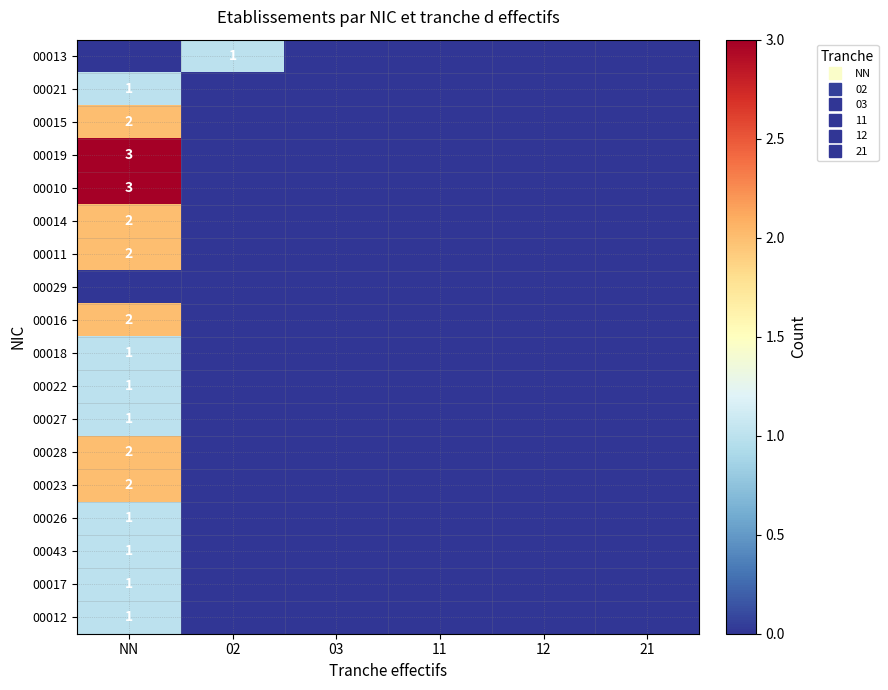

How many values in 00013 are above zero?

1